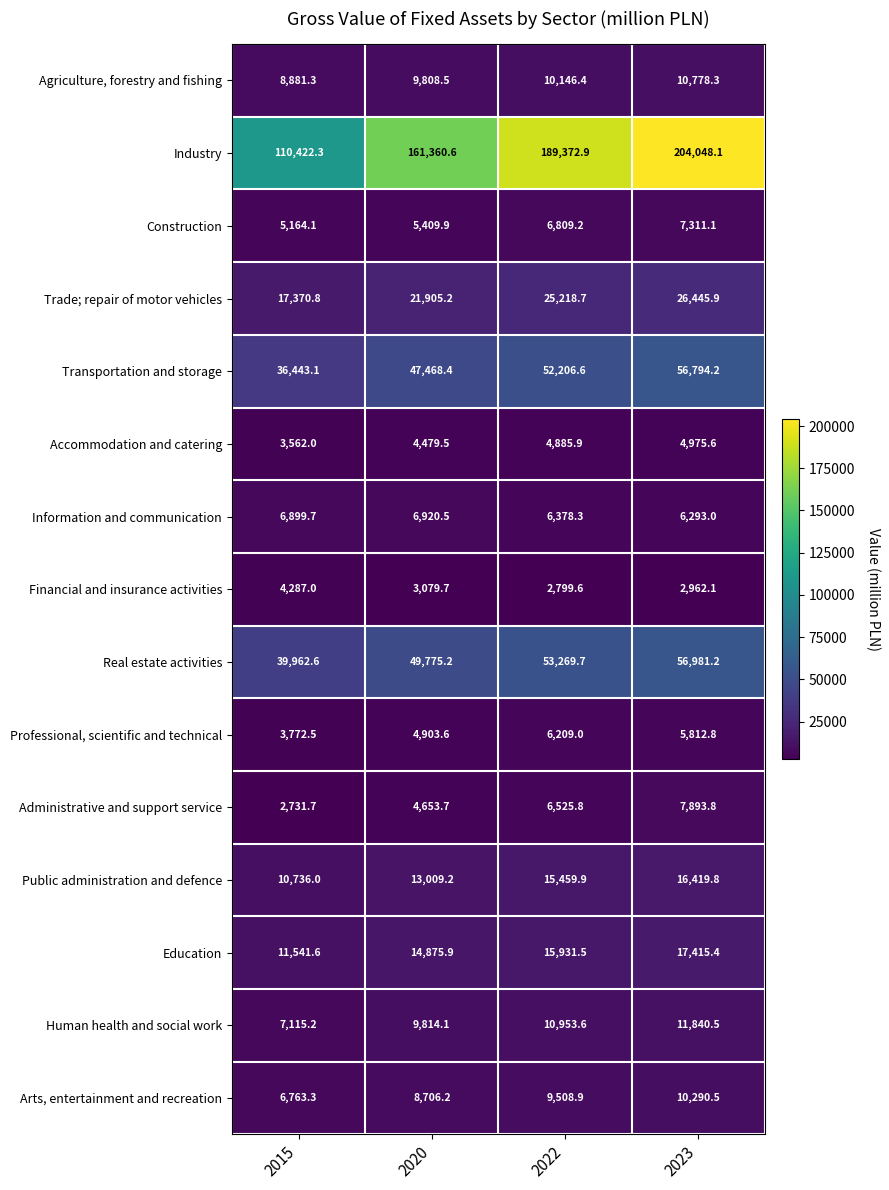

Which series has the largest range (max minus min)?

Industry